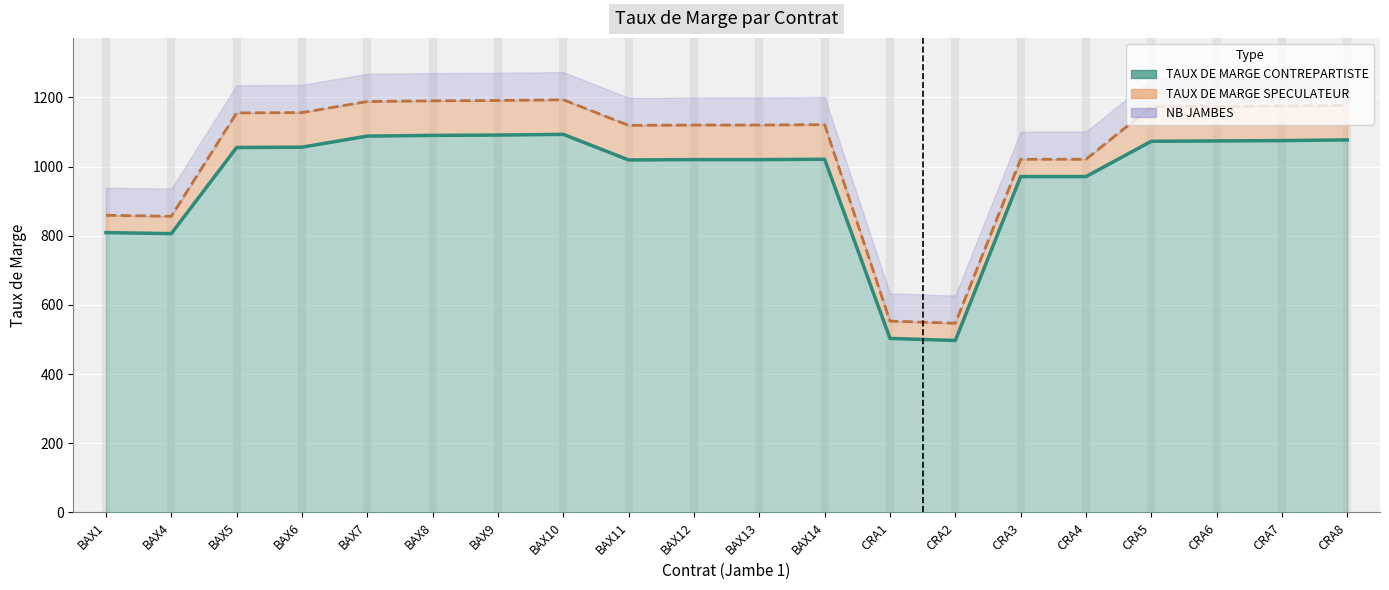

True or false: TAUX DE MARGE CONTREPARTISTE and TAUX DE MARGE SPECULATEUR cross at least once.

False